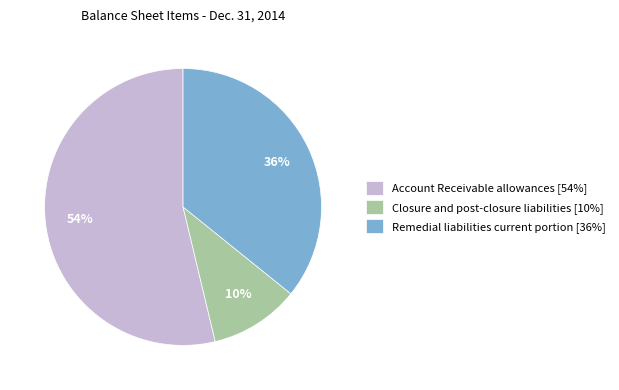

What is the ratio of the value at Remedial liabilities current portion [36%] to the value at Account Receivable allowances [54%]?

0.7